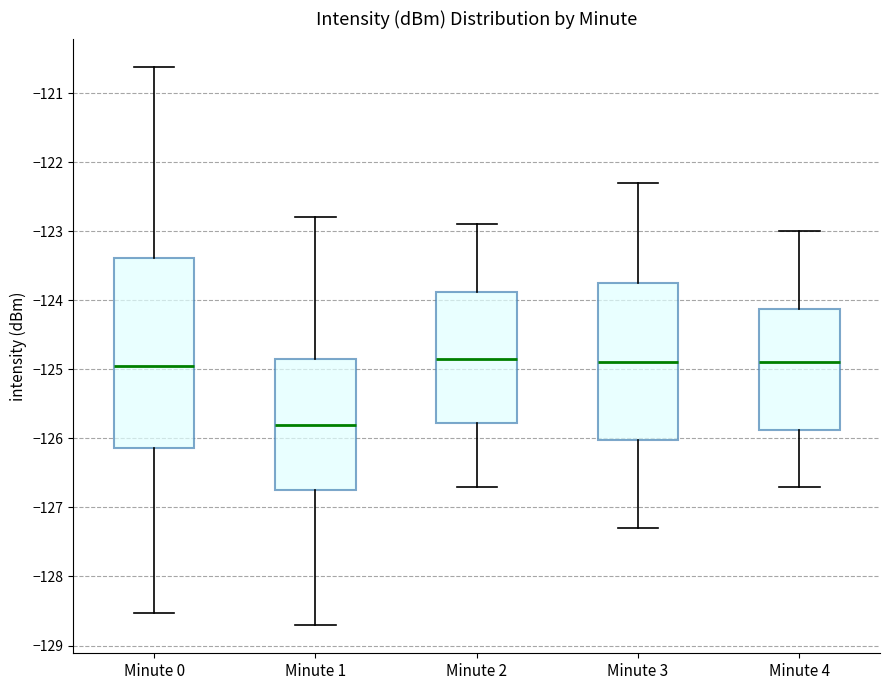

Reading left to right, transcribe this box plot: for each box, give where its median line is, the range the box spans, and where its two whiskers end, as read against the y-axis. The values are not printed on the chart, so give them approximately, as read against the axis.

Minute 0: median -124.9, box -126.1 to -123.4, whiskers -128.5 to -120.6
Minute 1: median -125.8, box -126.7 to -124.8, whiskers -128.7 to -122.8
Minute 2: median -124.8, box -125.8 to -123.9, whiskers -126.7 to -122.9
Minute 3: median -124.9, box -126.0 to -123.7, whiskers -127.3 to -122.3
Minute 4: median -124.9, box -125.9 to -124.1, whiskers -126.7 to -123.0